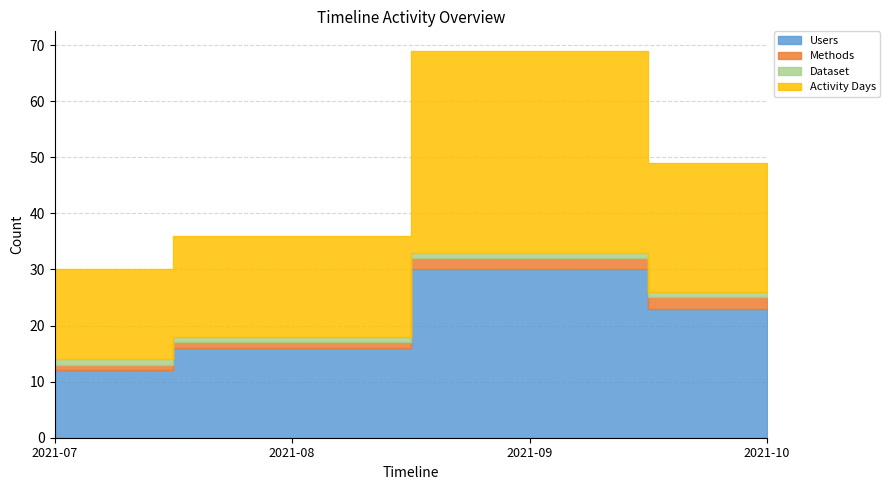

What is the value of the Activity Days point at the 4th from the left?

23